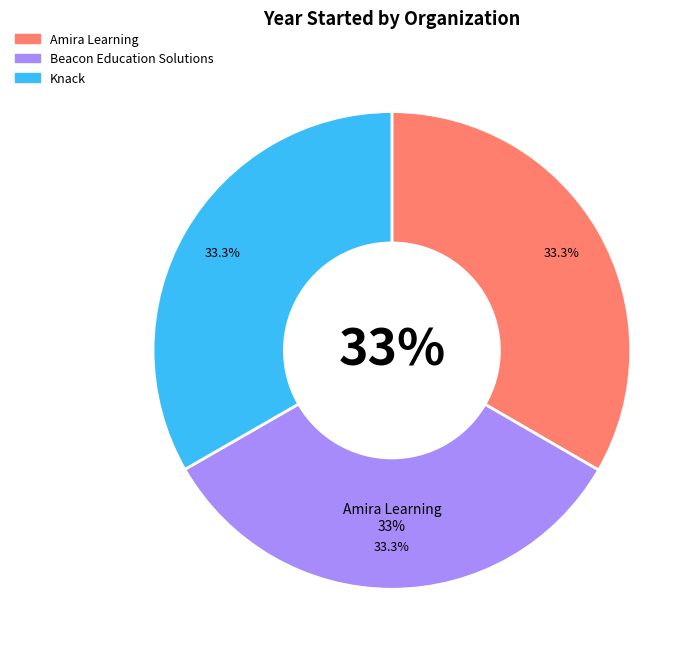

The Amira Learning slice represents 28% of the pie. True or false?

False